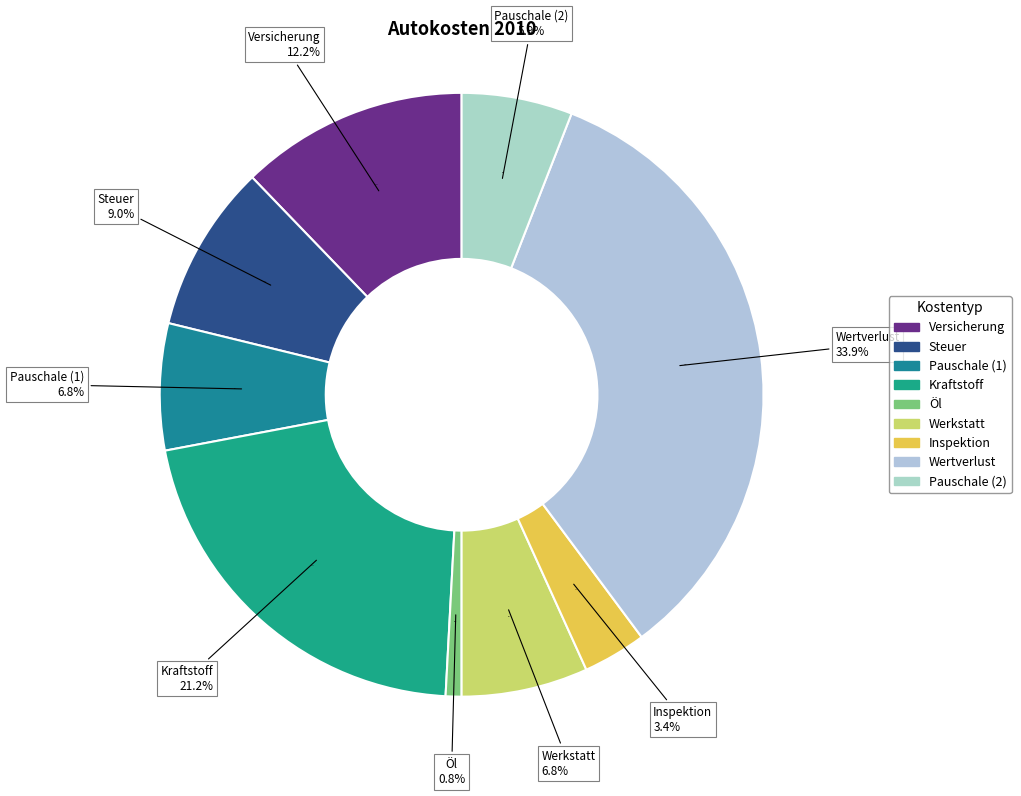

Is it true that Kraftstoff is 21% of the pie?

True